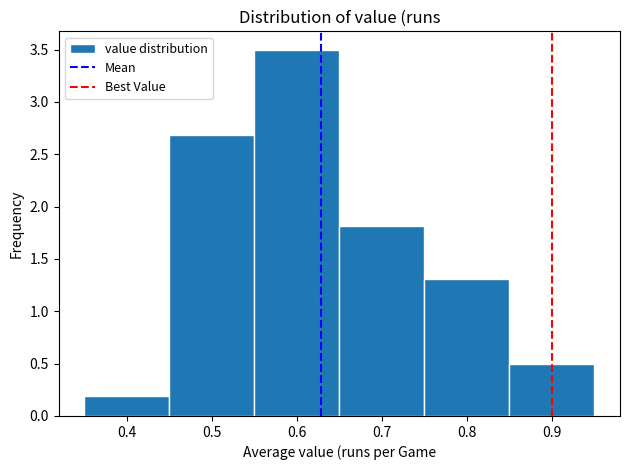

Reading left to right, transcribe this chart: for each bar, give the range it covers on the x-axis and its height. The values are not printed on the chart, so give them approximately, as read against the axis.

0.35 to 0.45: 0.2
0.45 to 0.55: 2.7
0.55 to 0.65: 3.5
0.65 to 0.75: 1.8
0.75 to 0.85: 1.3
0.85 to 0.95: 0.5